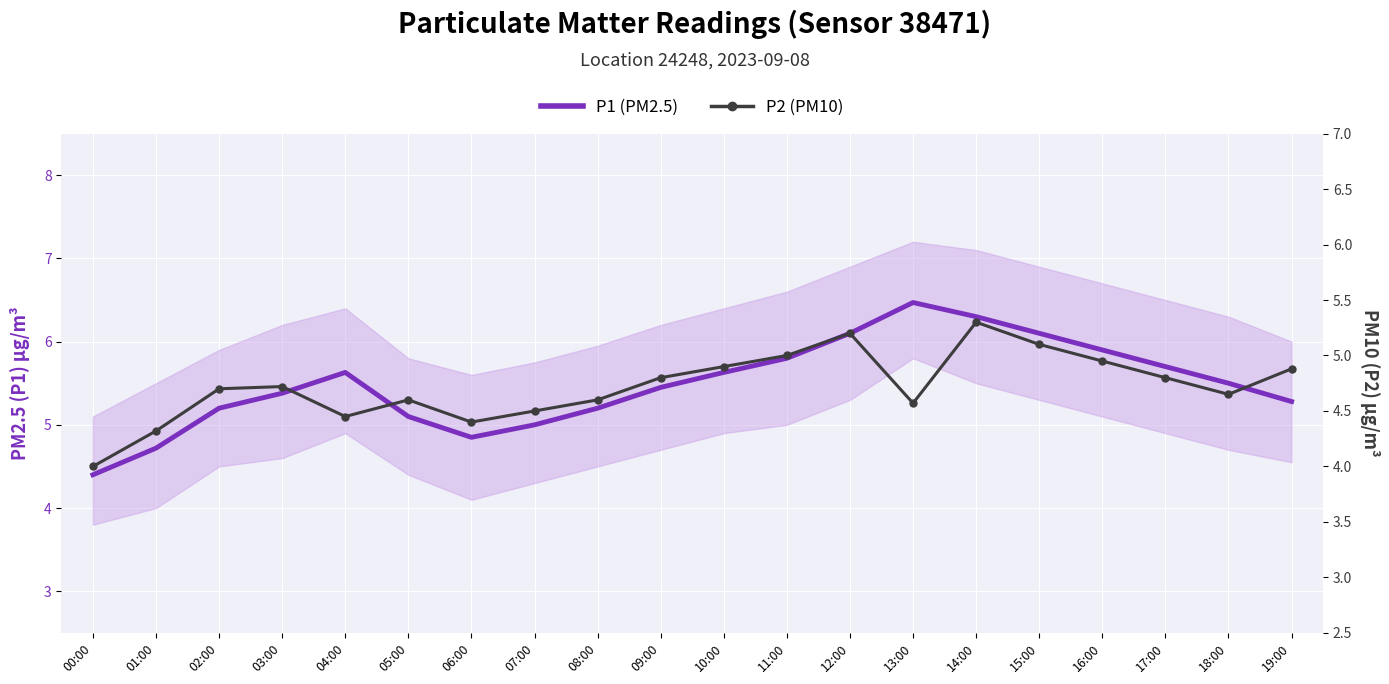

True or false: P1 (PM2.5) and P2 (PM10) intersect in this chart.

False